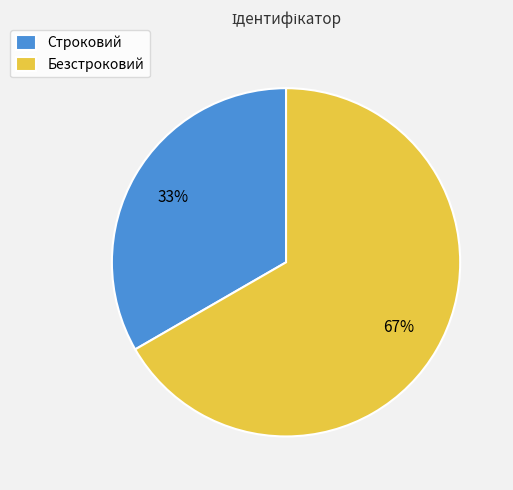

To the nearest percent, what portion does Строковий represent?

33%